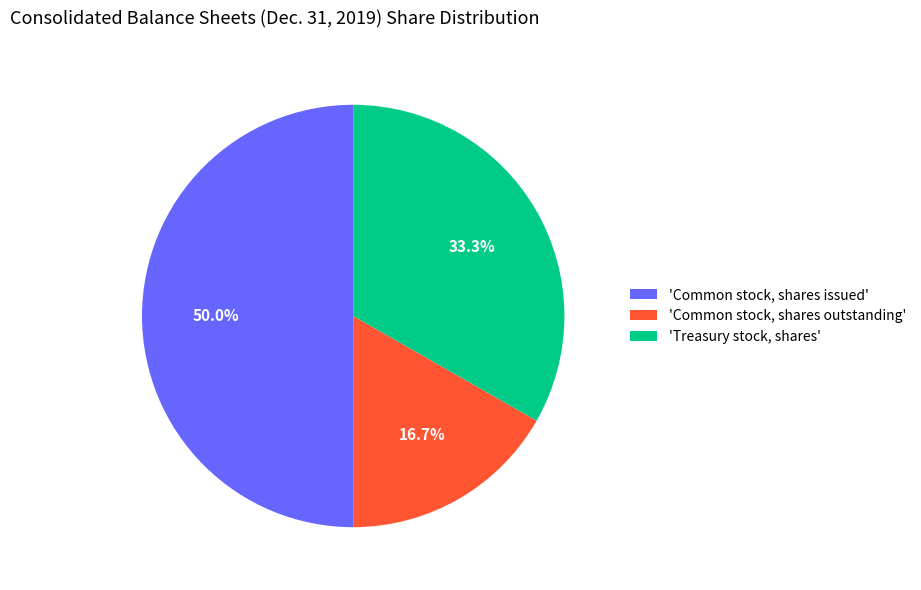

How many segments does this pie chart have?

3